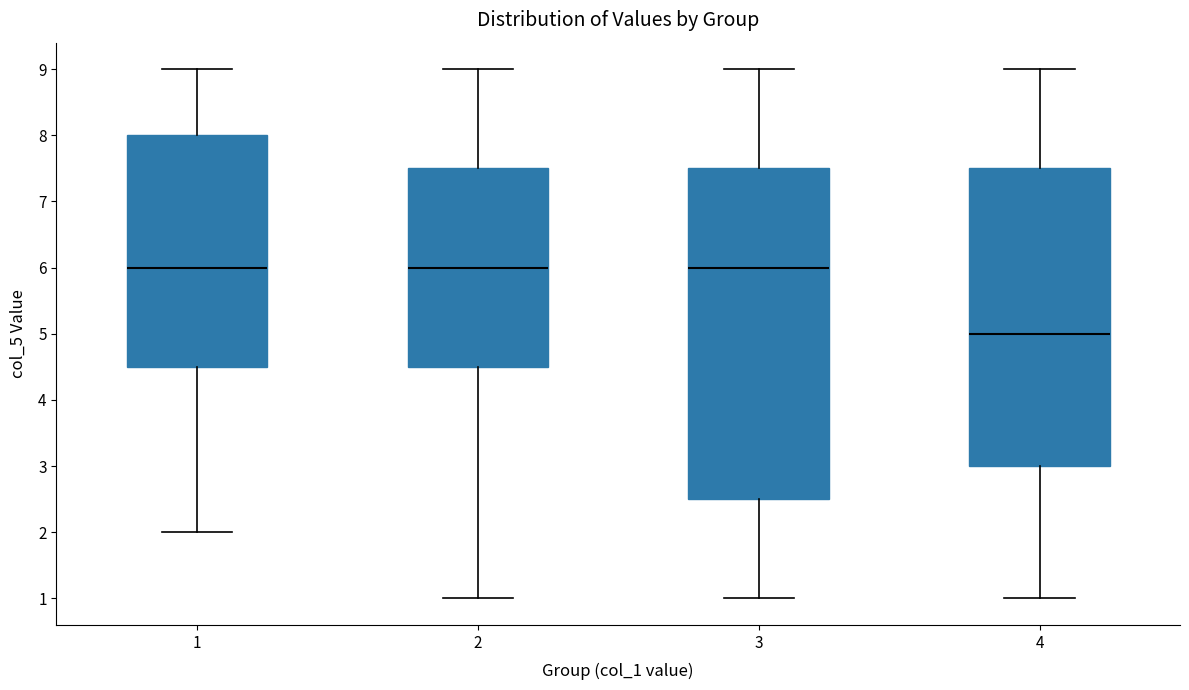

Which box has the lowest median line?

4